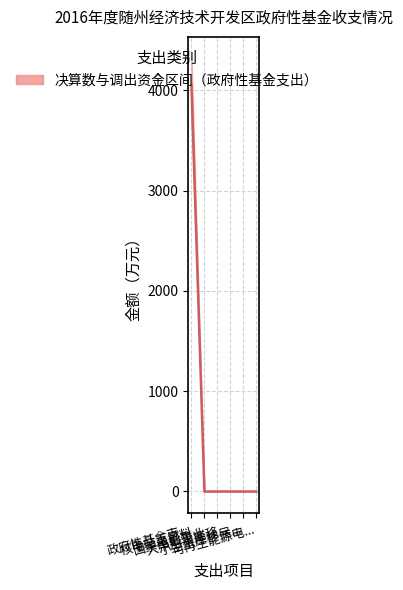

Rank the categories by value from highest to lowest.

政府性基金支..., 核电站乏燃料..., 国家电影事业..., 大中型水库移..., 小型水库移民..., 可再生能源电...